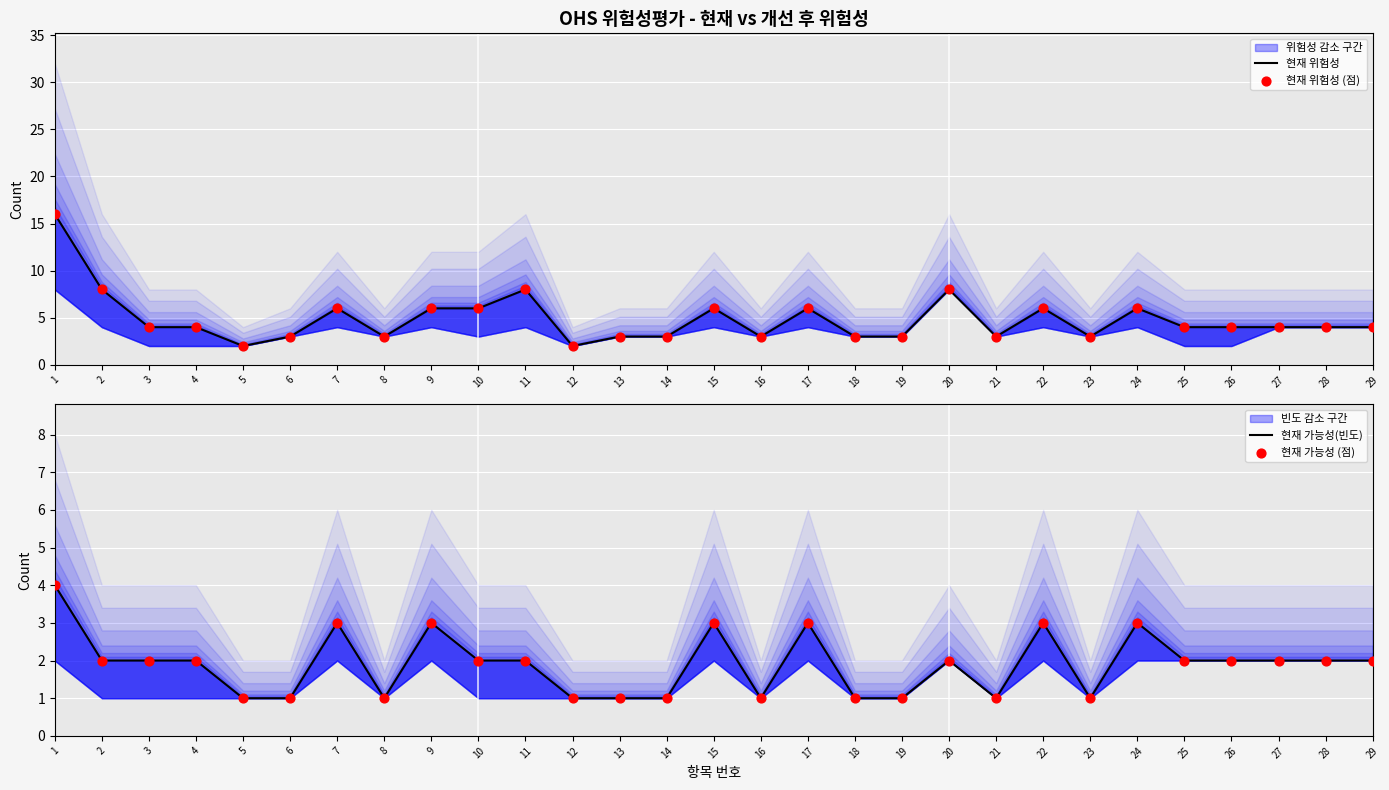

At which category is the sum across all series the highest?

1